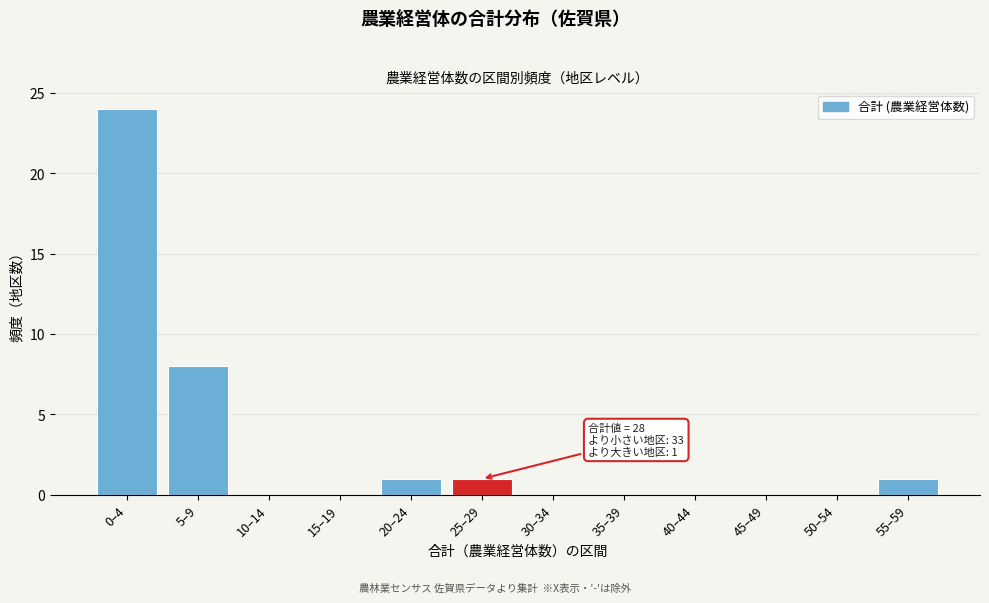

Reading left to right, list all the values displayed in this chart.

0–4=24	5–9=8	10–14=0	15–19=0	20–24=1	25–29=1	30–34=0	35–39=0	40–44=0	45–49=0	50–54=0	55–59=1